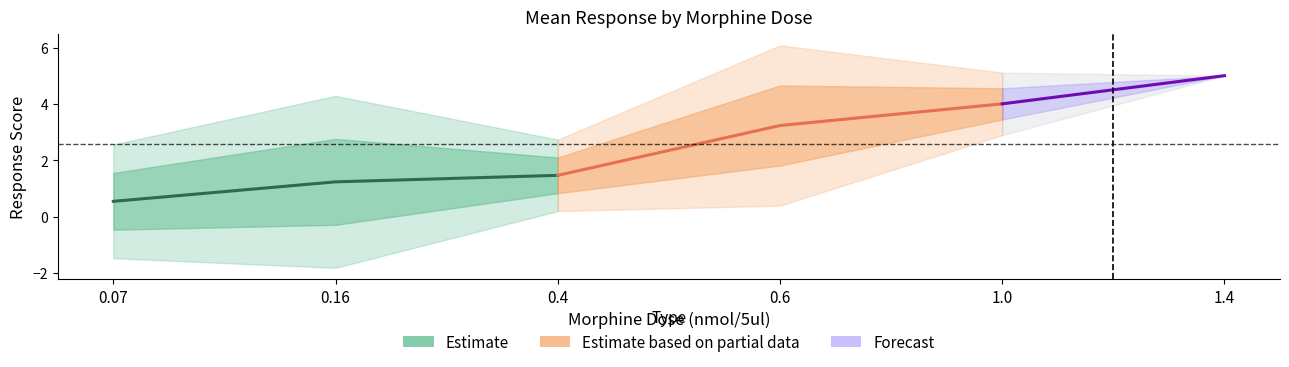

Does the chart display data point markers on the line(s)?

No